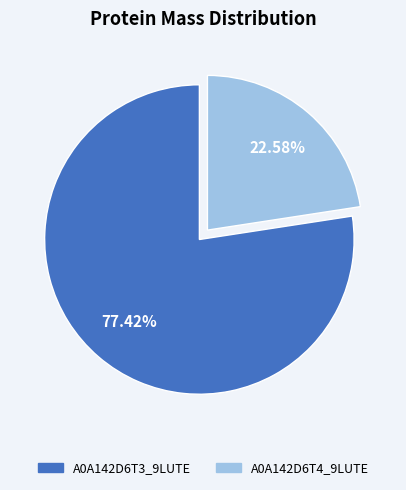

Between A0A142D6T4_9LUTE and A0A142D6T3_9LUTE, which is larger?

A0A142D6T3_9LUTE